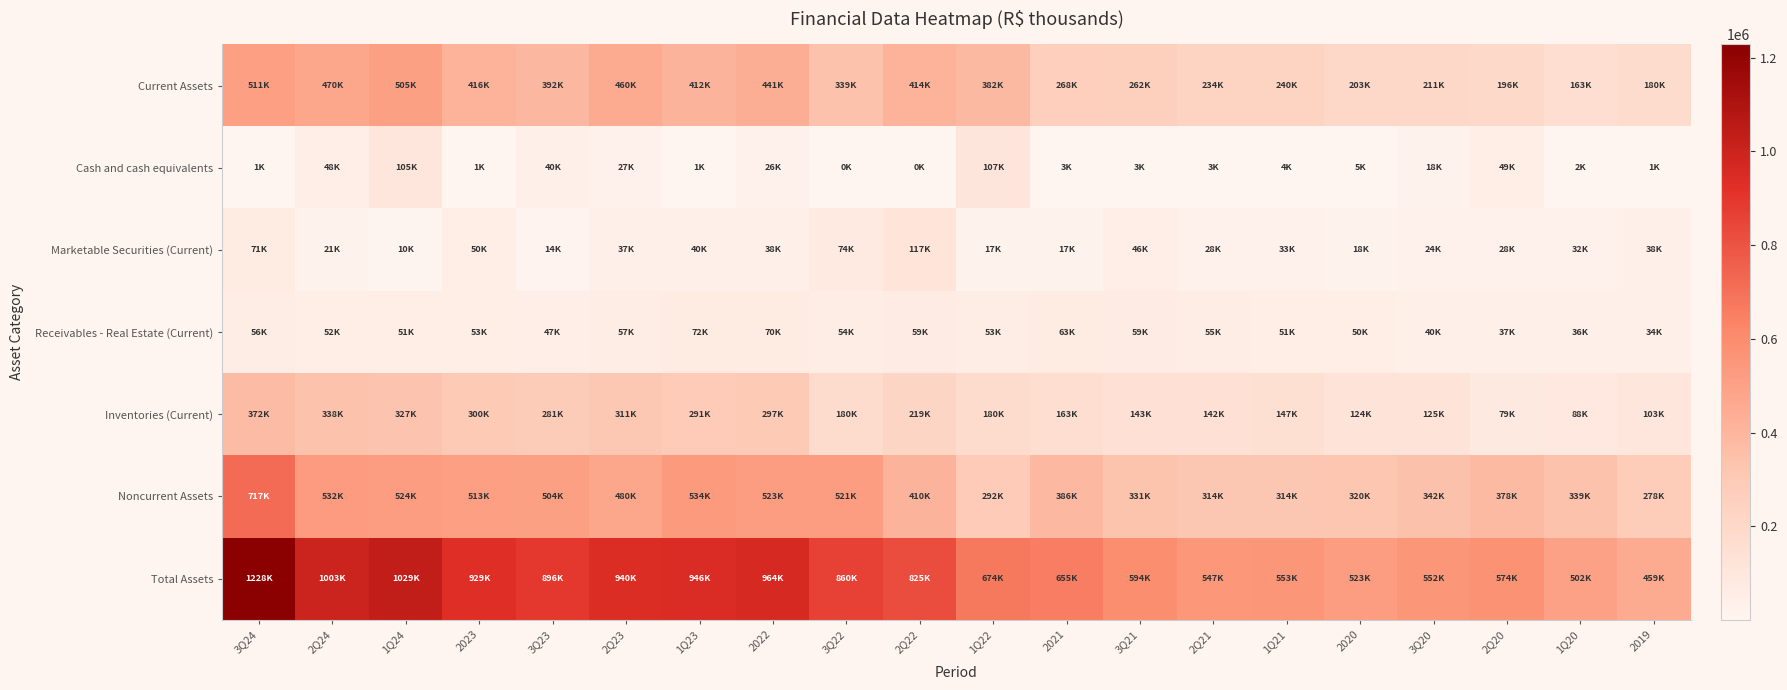

Which category has the lowest value across all series?

2Q22